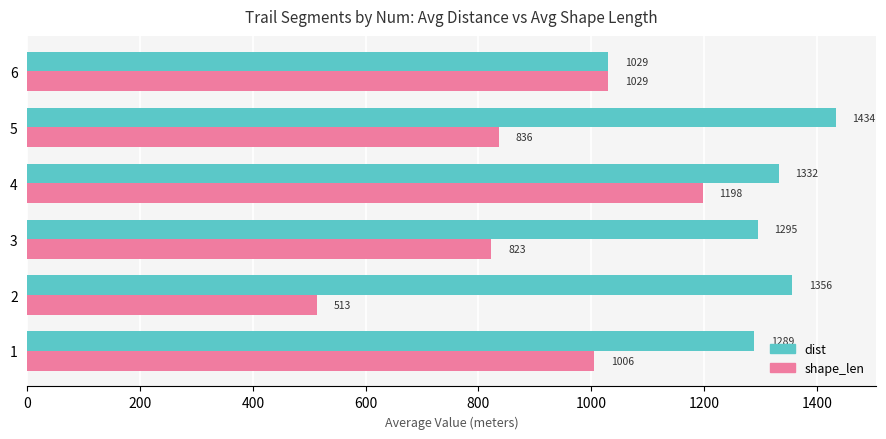

What value does the dist series have at 4?

1332.2